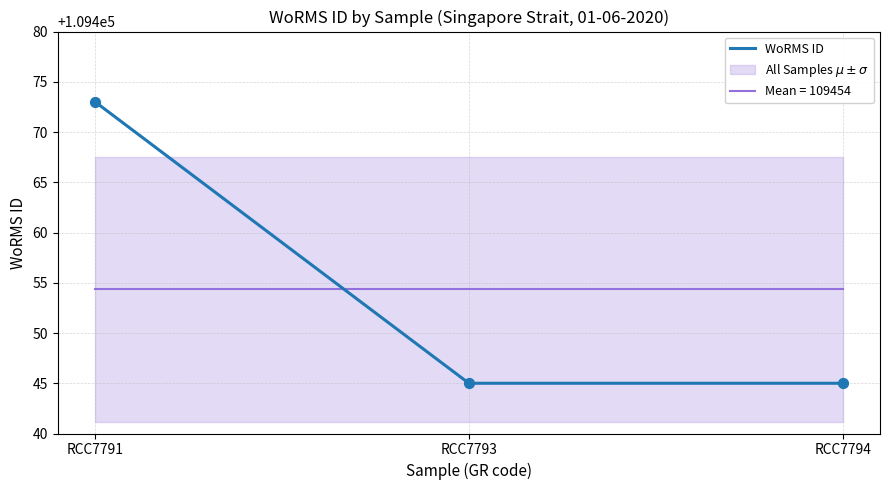

Approximately how many times larger is the value at RCC7794 compared to RCC7793?

1.0